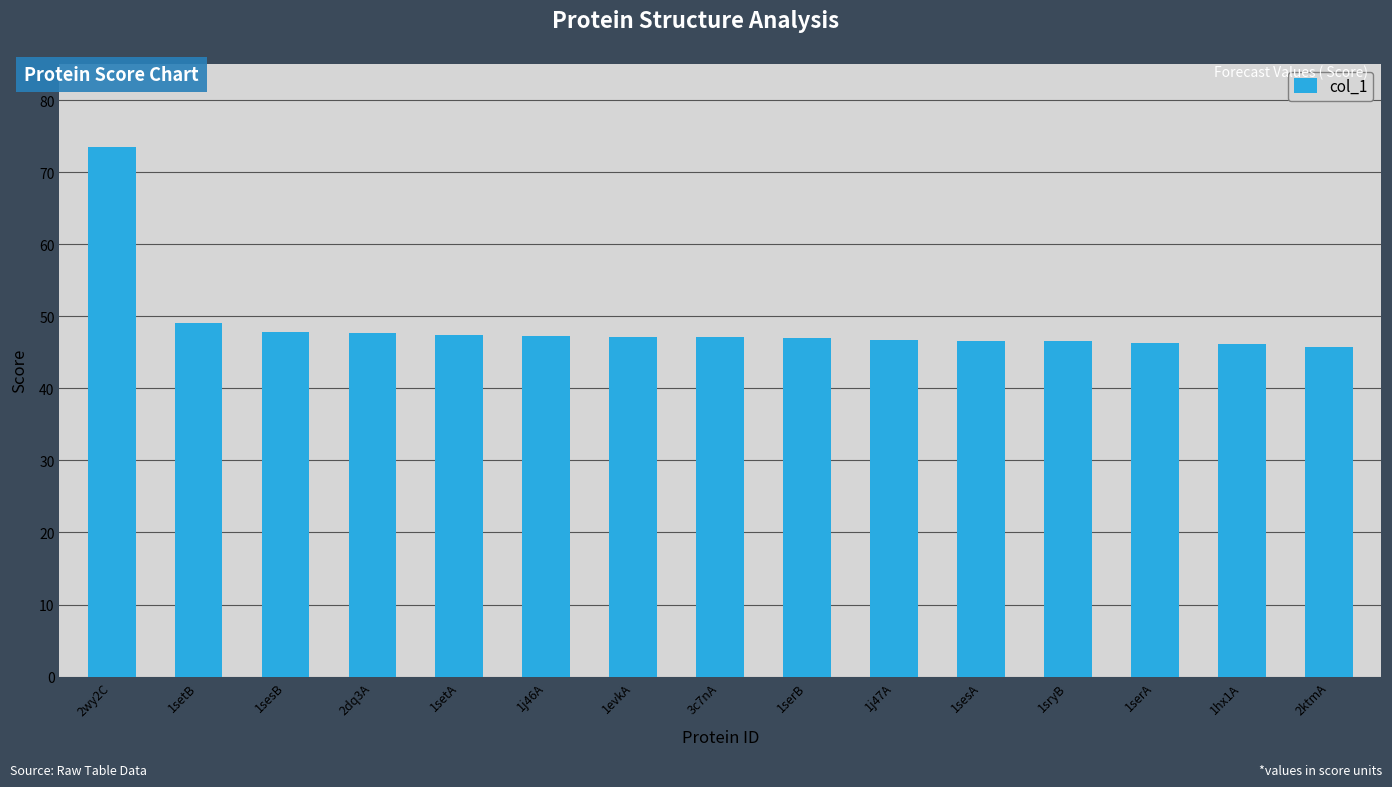

What position from the right is 1setB?

14